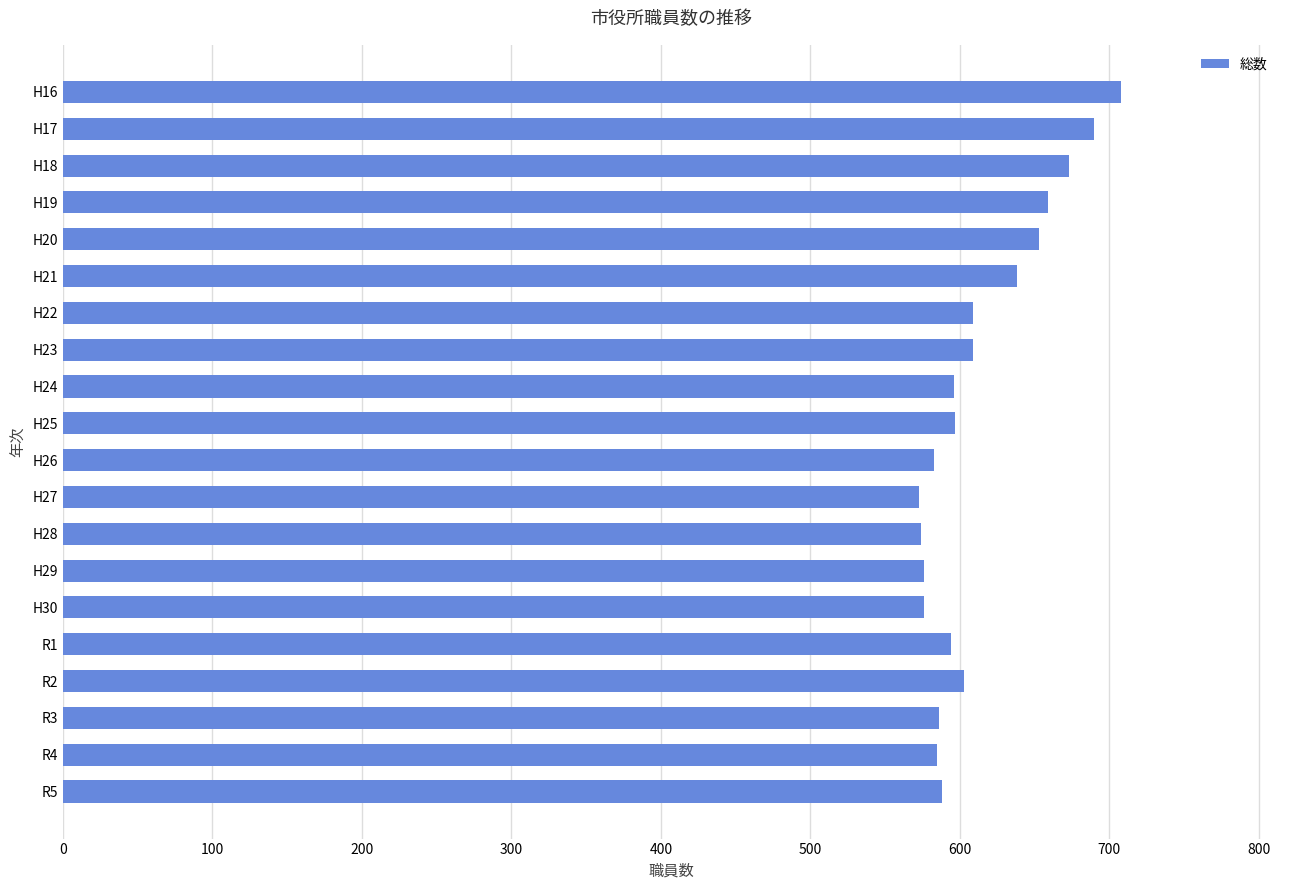

What is the change in value from H20 to R3?

-67